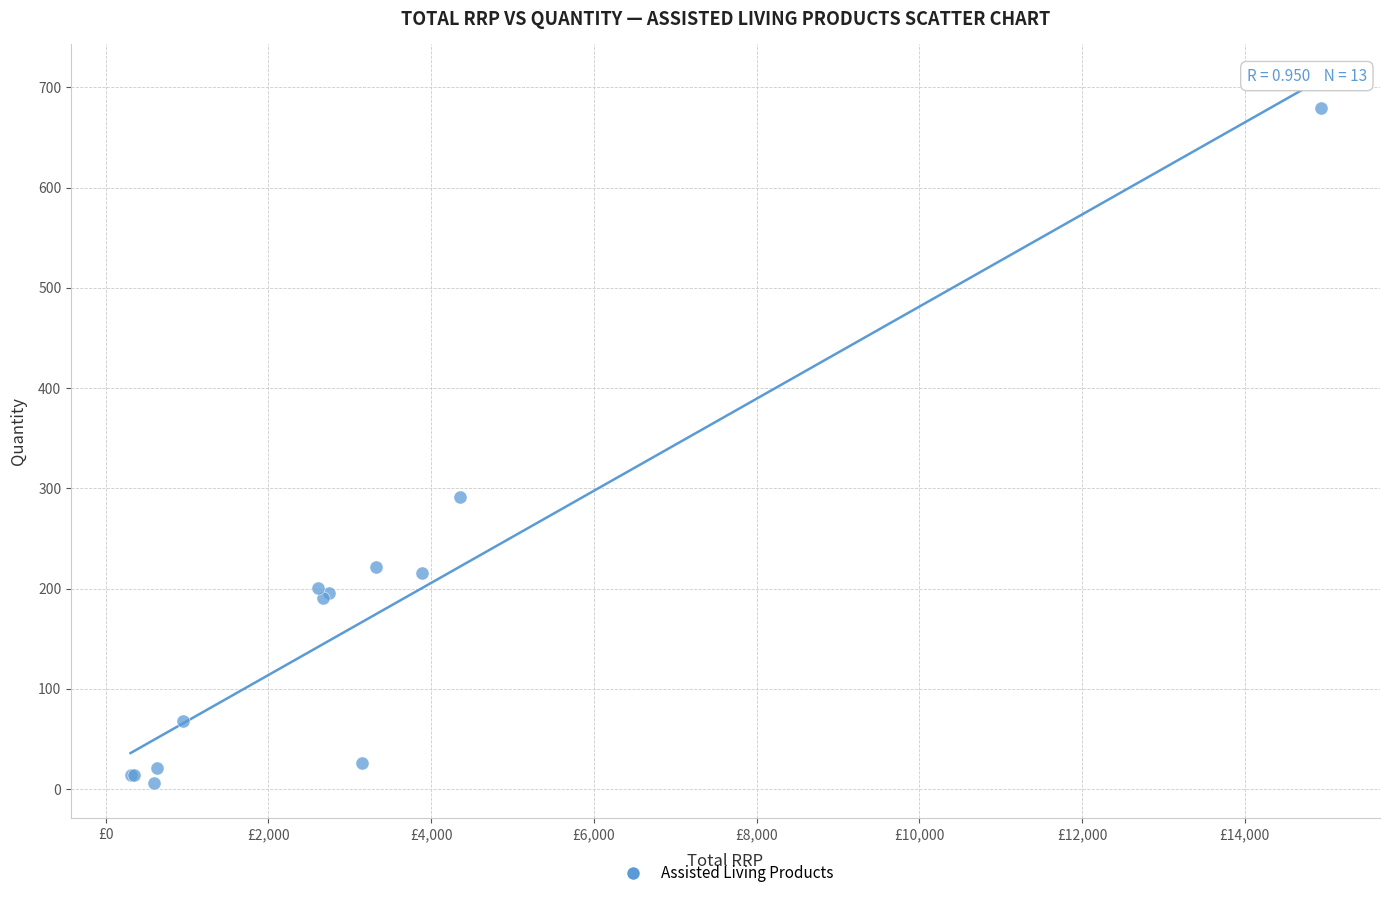

What Y value in the scatter plot is closest to 342?

291